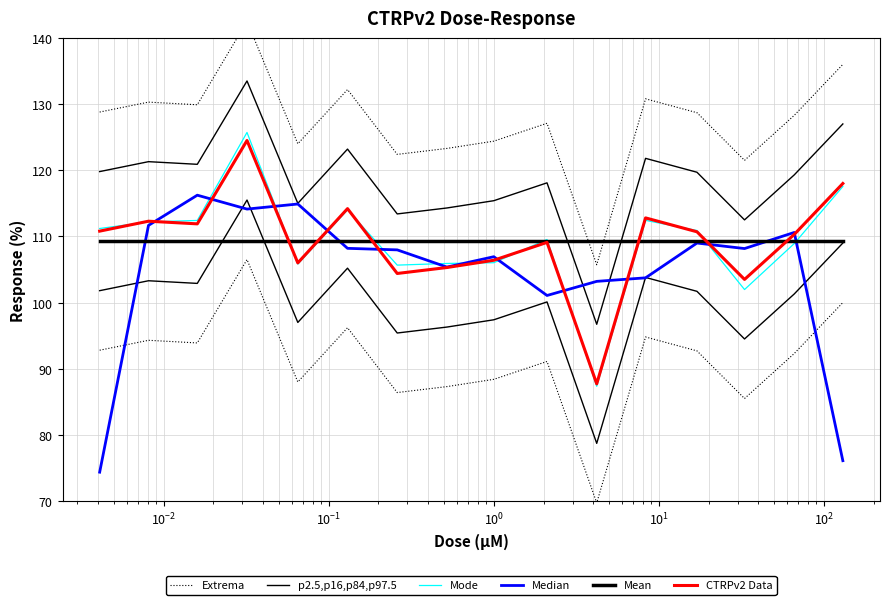

What is the sum of all Mean values?

1747.9